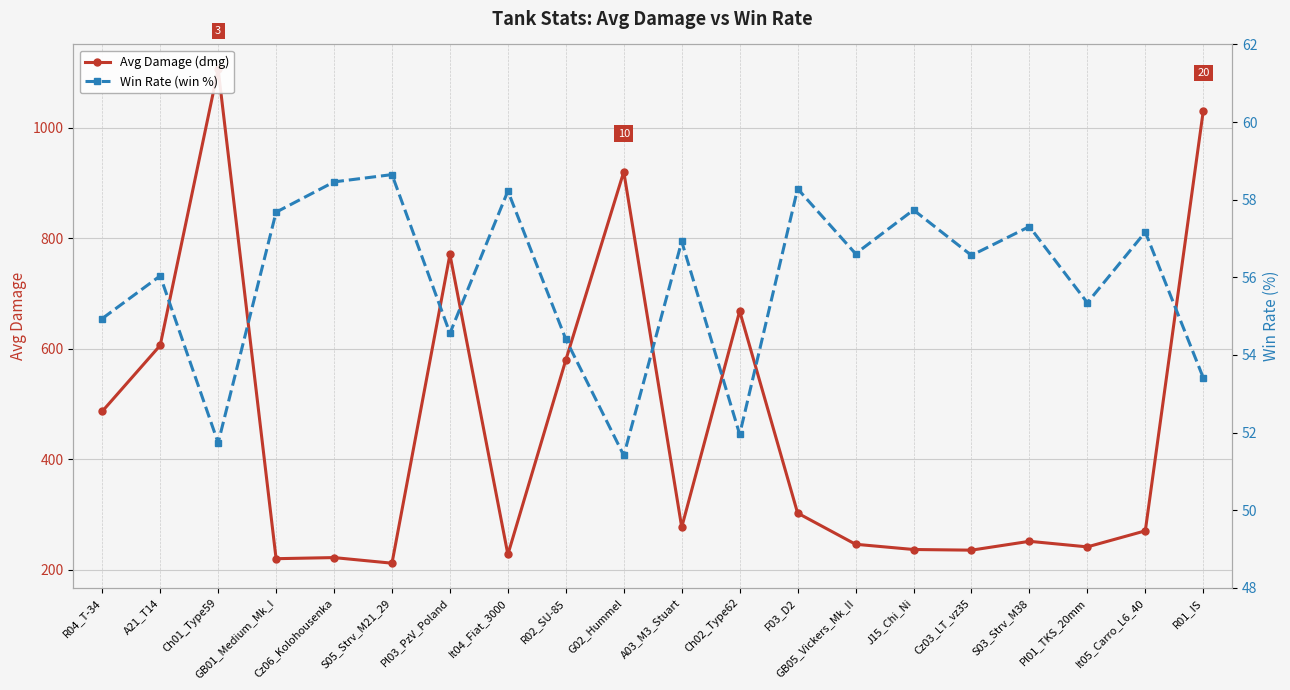

What is the sum of the Avg Damage (dmg) values at F03_D2 and Ch01_Type59?

1408.6